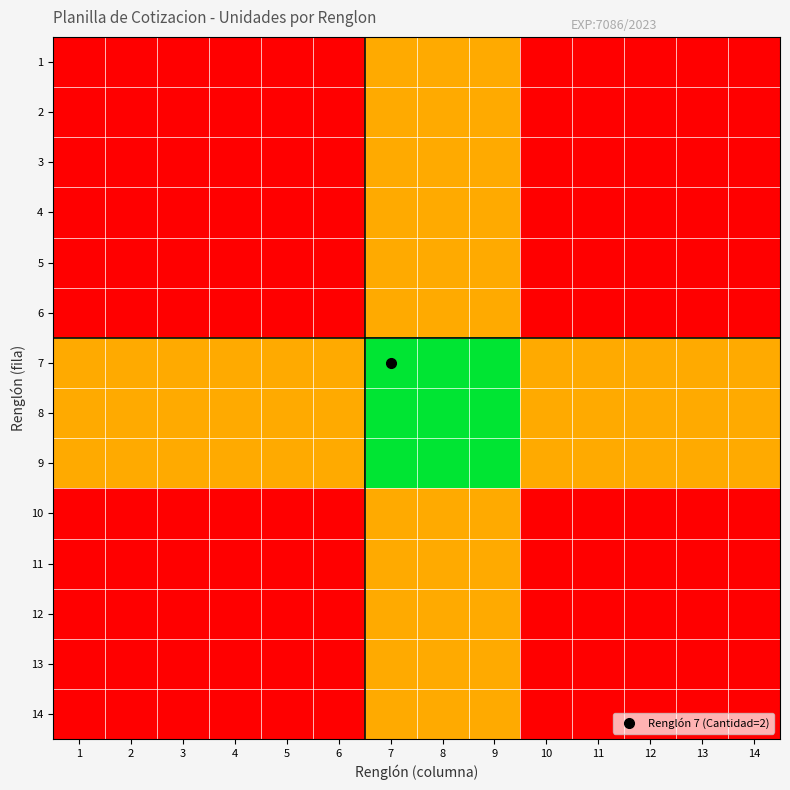

Rank the series by their maximum value, from lowest to highest.

1, 2, 3, 4, 5, 6, 10, 11, 12, 13, 14, 7, 8, 9